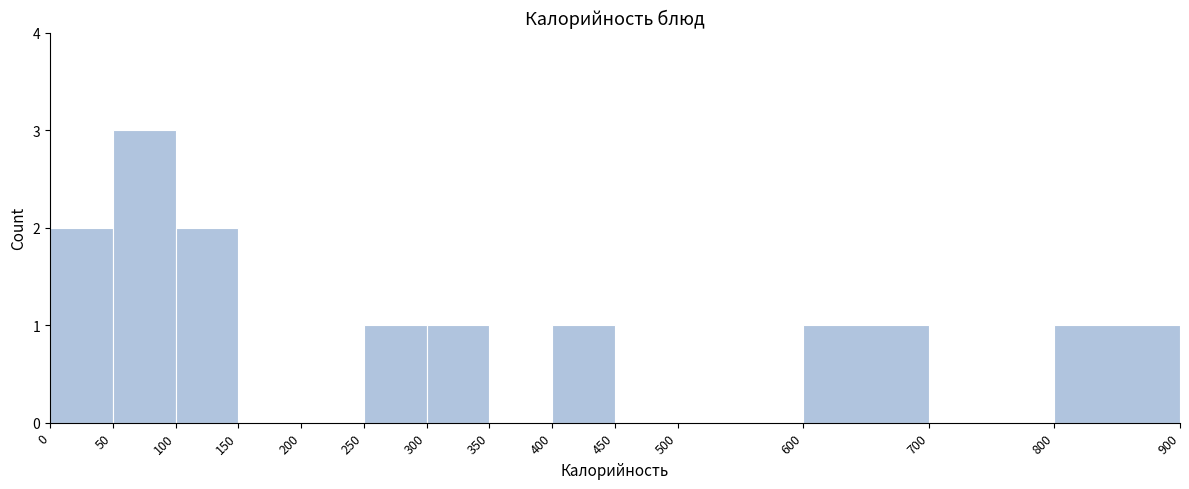

What is the height of the bar covering 100 to 150 on the x-axis? The values are not printed on the chart, so give them approximately, as read against the axis.

2